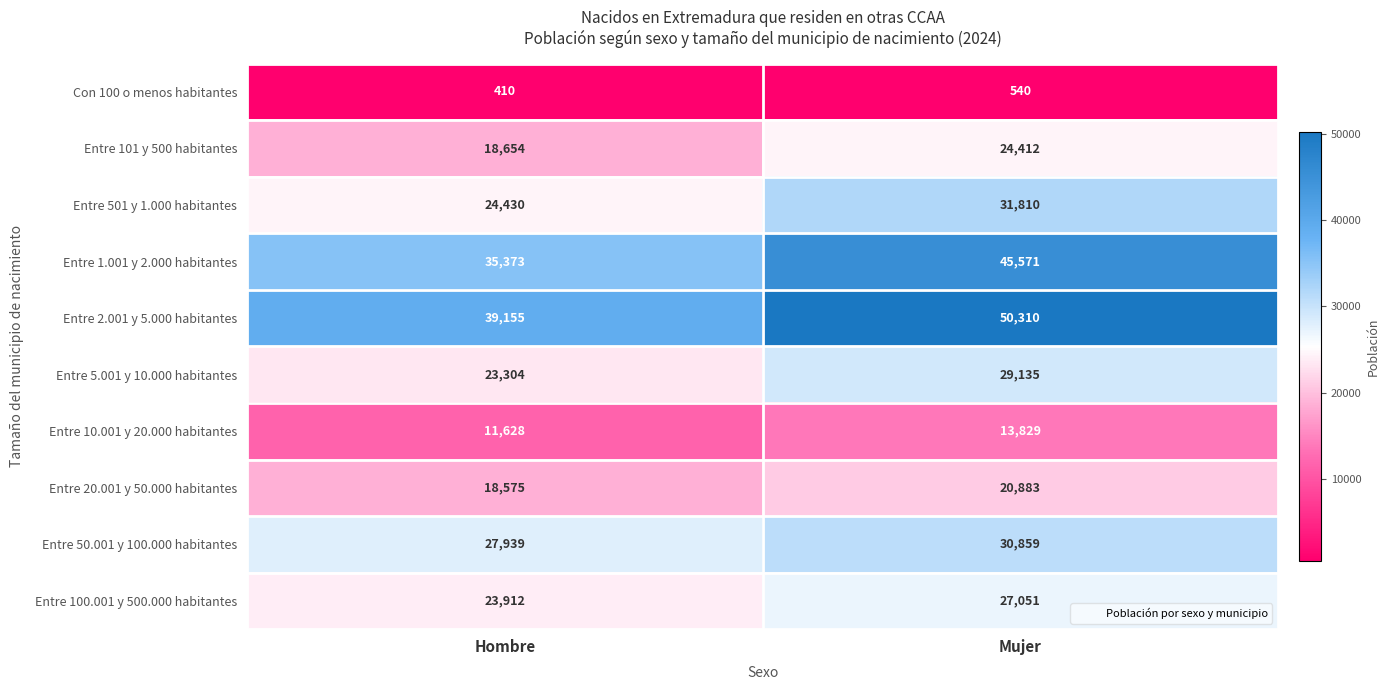

Reading left to right, what are all the values shown in this chart?

Con 100 o menos habitantes: 410	540
Entre 101 y 500 habitantes: 18654	24412
Entre 501 y 1.000 habitantes: 24430	31810
Entre 1.001 y 2.000 habitantes: 35373	45571
Entre 2.001 y 5.000 habitantes: 39155	50310
Entre 5.001 y 10.000 habitantes: 23304	29135
Entre 10.001 y 20.000 habitantes: 11628	13829
Entre 20.001 y 50.000 habitantes: 18575	20883
Entre 50.001 y 100.000 habitantes: 27939	30859
Entre 100.001 y 500.000 habitantes: 23912	27051